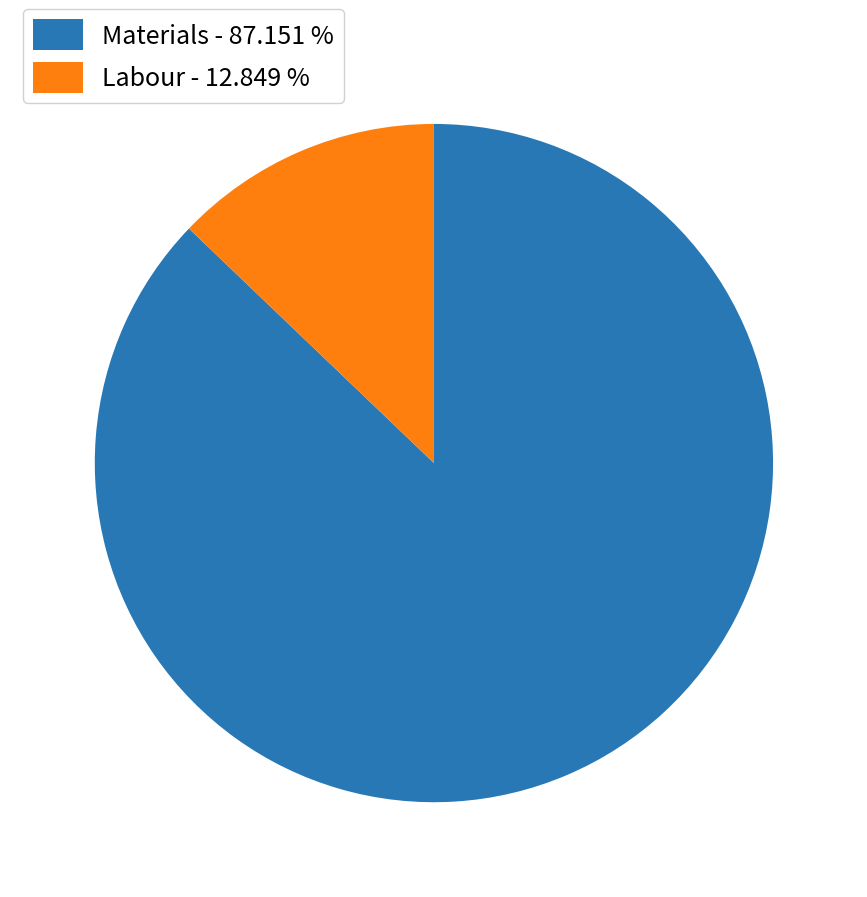

How many segments does this pie chart have?

2